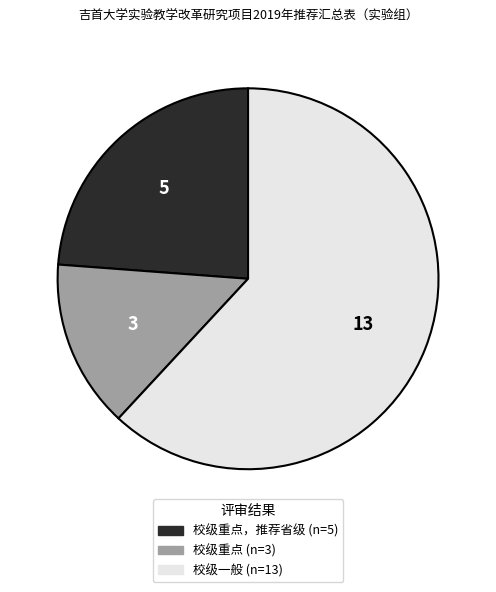

Does any single category account for the majority?

Yes